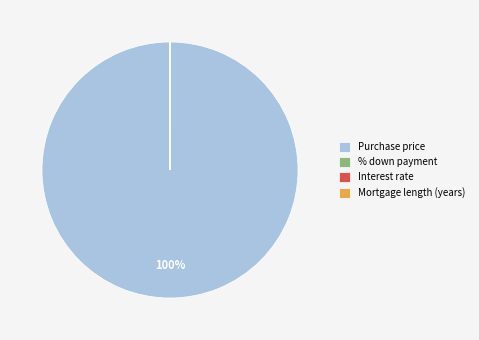

Which category accounts for the majority?

Purchase price